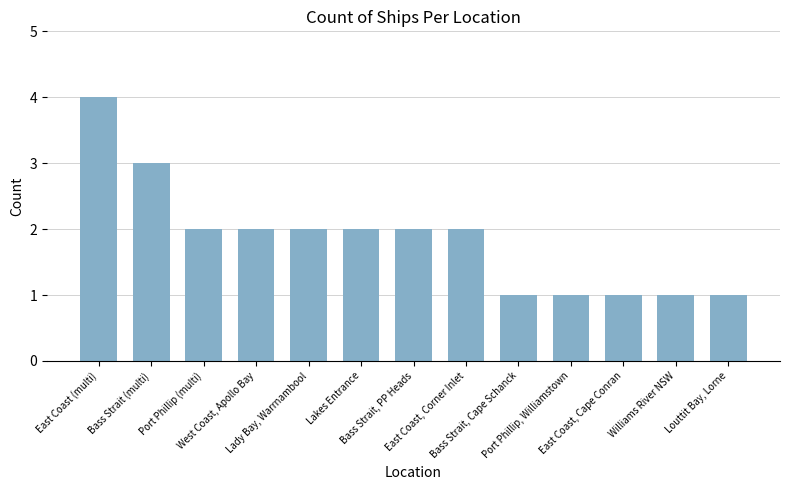

What is the sum of all values?

24